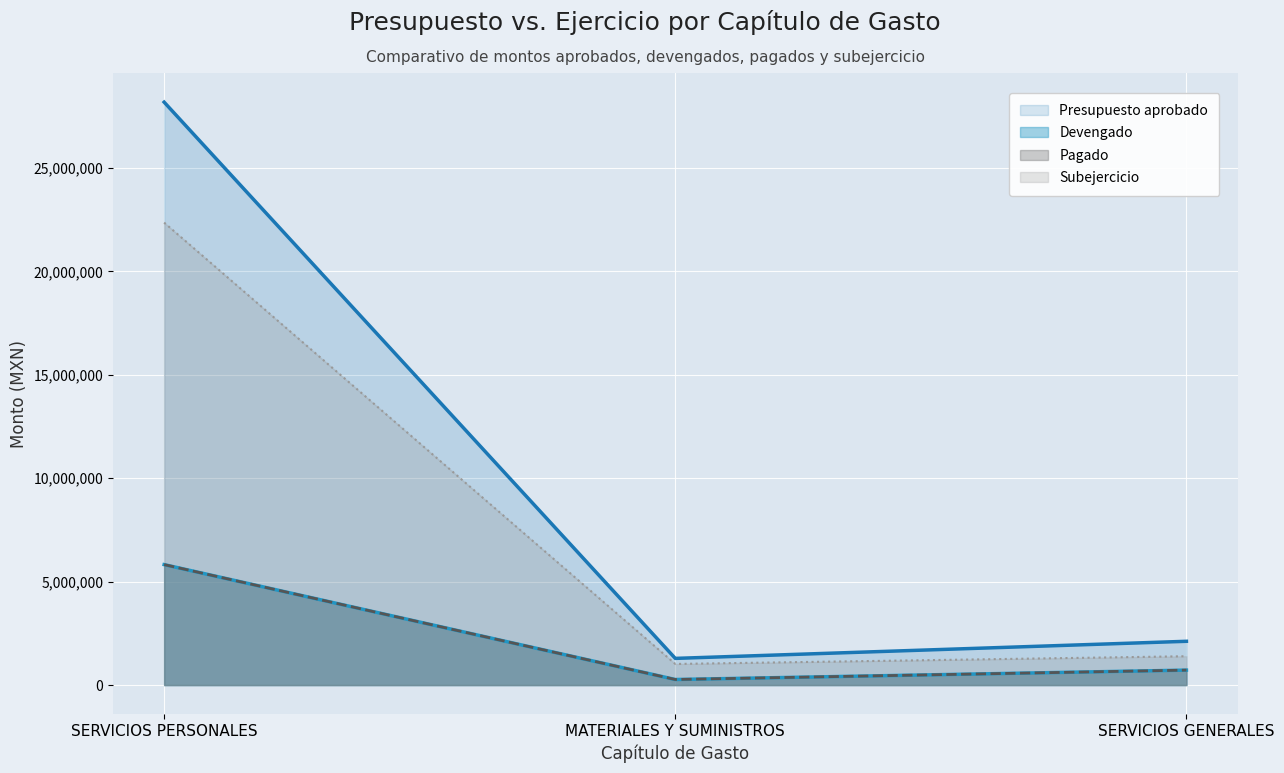

What is the difference between the highest and lowest values at SERVICIOS GENERALES?

1394196.4